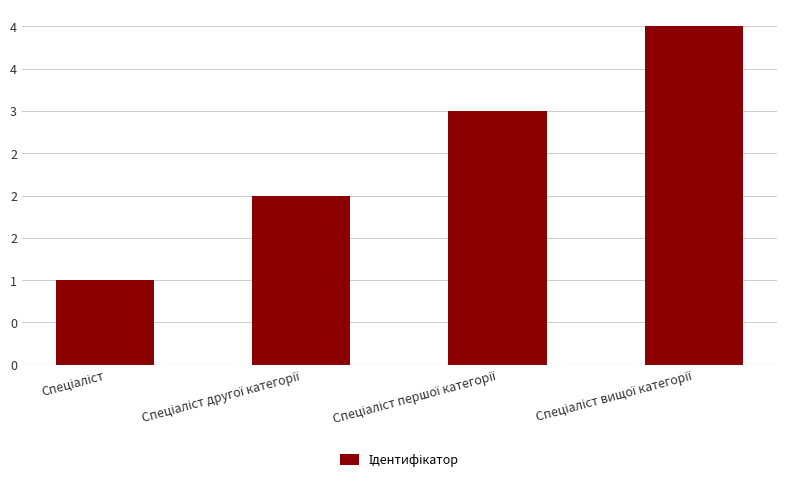

What is the smallest value displayed?

1